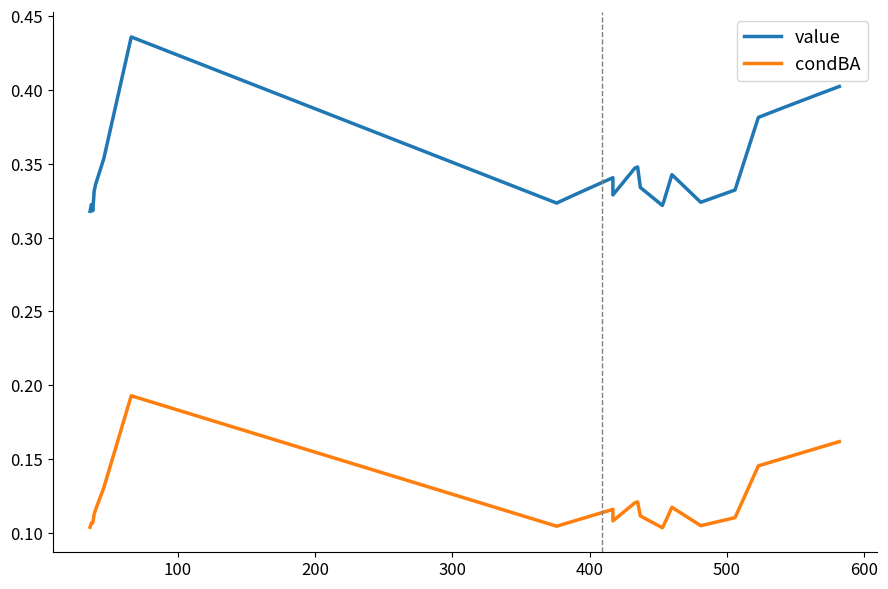

Which series has the largest total across all categories?

value